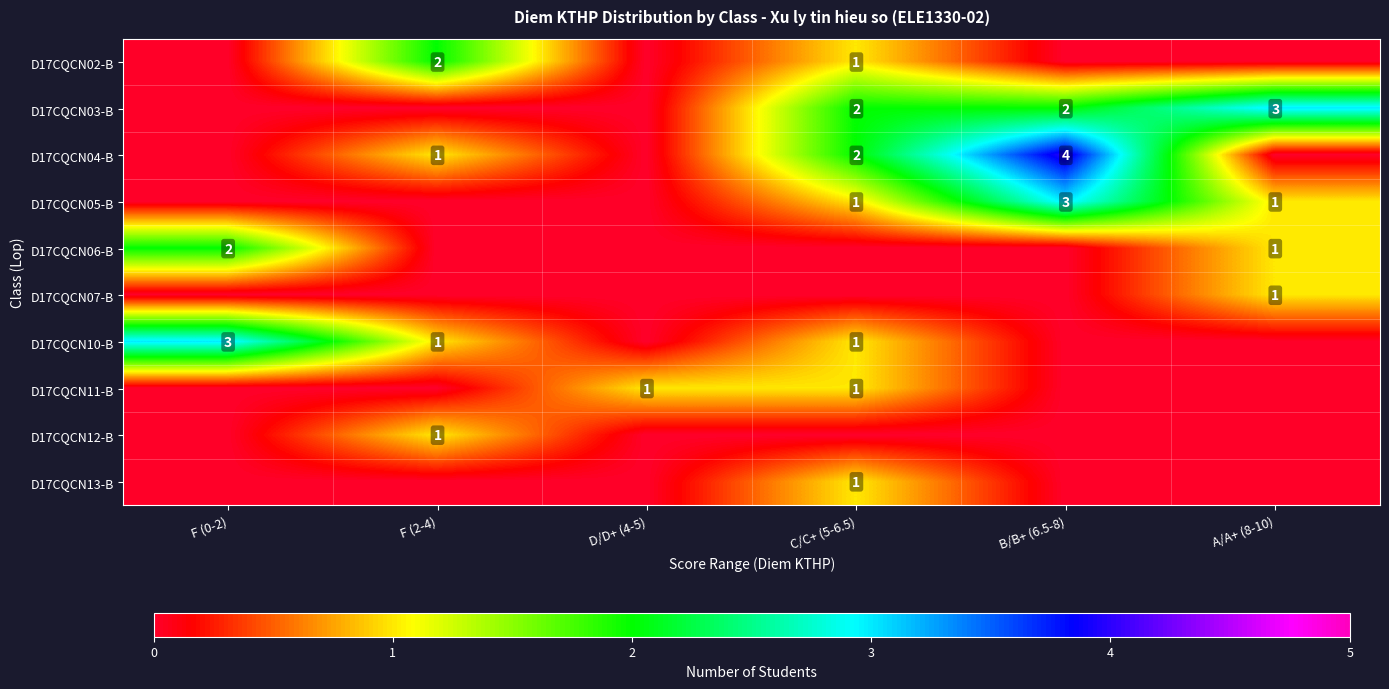

Which category has the lowest value across all series?

F (0-2)